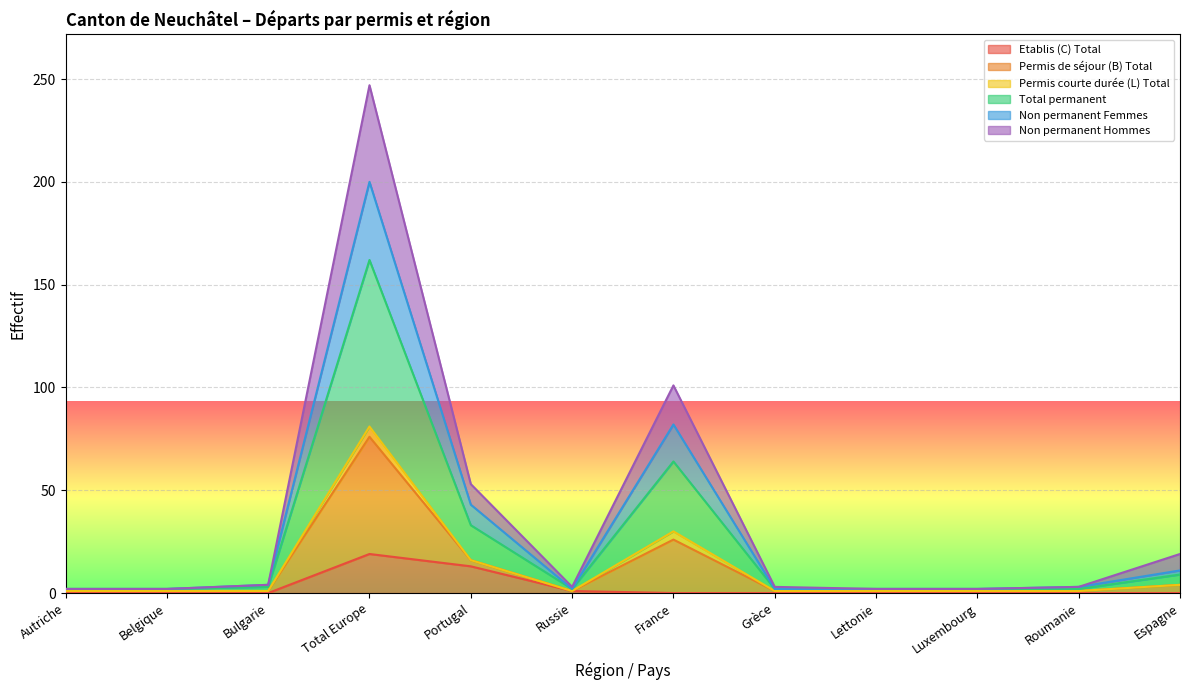

The Etablis (C) Total series shows 13 at Portugal. True or false?

True